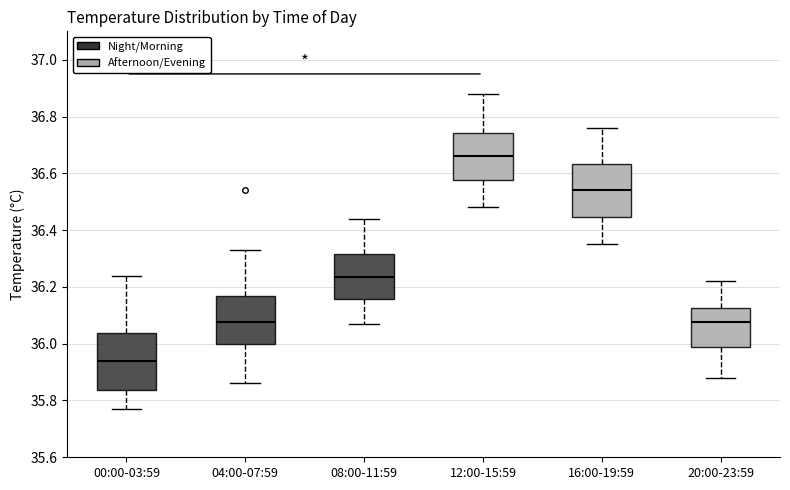

Where is the upper edge of the box for 16:00-19:59 on the y-axis? The values are not printed on the chart, so give them approximately, as read against the axis.

36.64